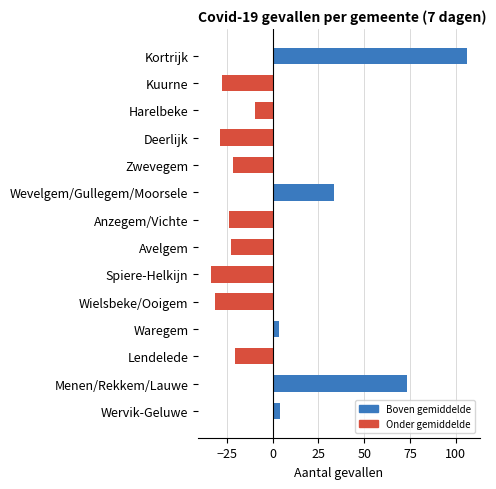

Reading top to bottom, list all the values displayed in this chart.

Kortrijk=106.3	Kuurne=-27.7	Harelbeke=-9.7	Deerlijk=-28.7	Zwevegem=-21.7	Wevelgem/Gullegem/Moorsele=33.3	Anzegem/Vichte=-23.7	Avelgem=-22.7	Spiere-Helkijn=-33.7	Wielsbeke/Ooigem=-31.7	Waregem=3.3	Lendelede=-20.7	Menen/Rekkem/Lauwe=73.3	Wervik-Geluwe=4.3